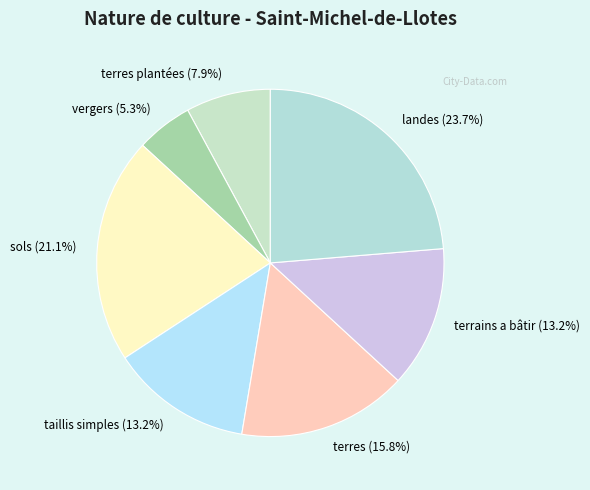

Which has a higher value, terres plantées (7.9%) or terres (15.8%)?

terres (15.8%)